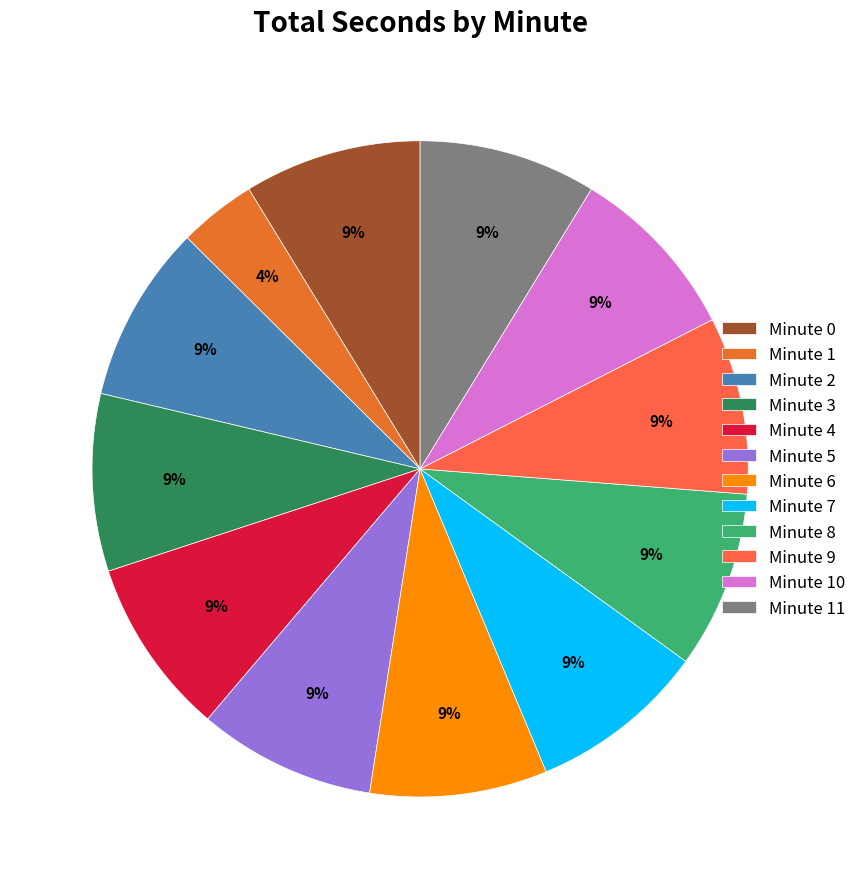

To the nearest percent, what is the average slice percentage?

8%